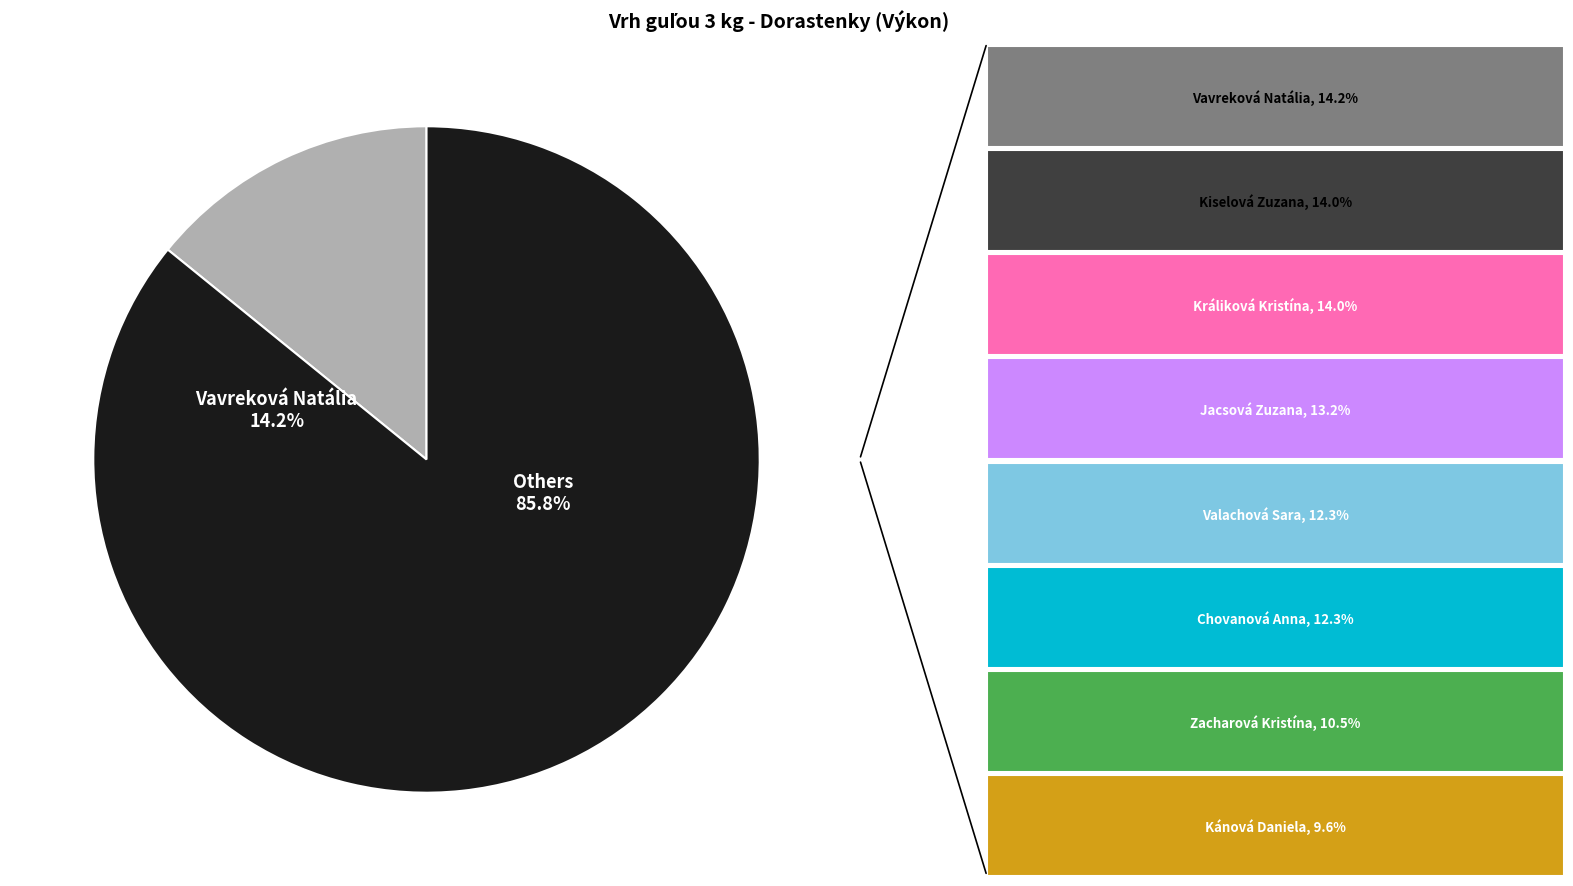

To the nearest percent, what is the combined percentage of Chovanová Anna and Králiková Kristína?

26%